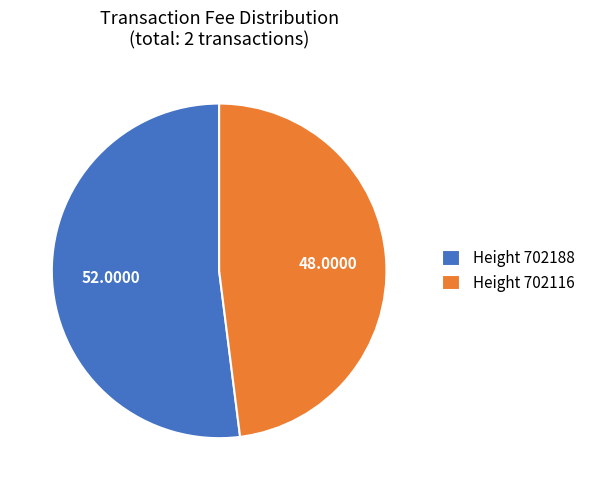

Does Height 702116 account for over 50% of the chart?

No